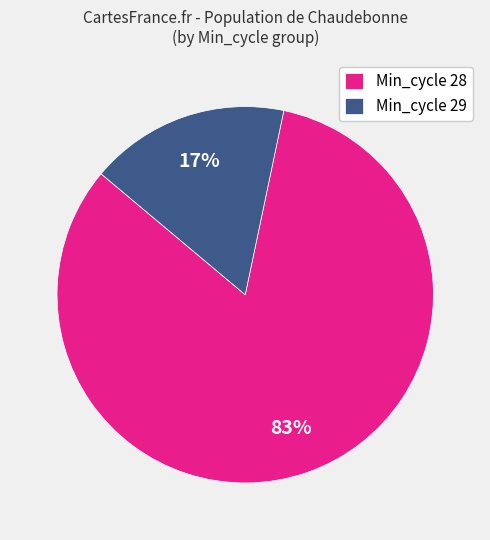

To the nearest percent, what portion does Min_cycle 29 represent?

17%